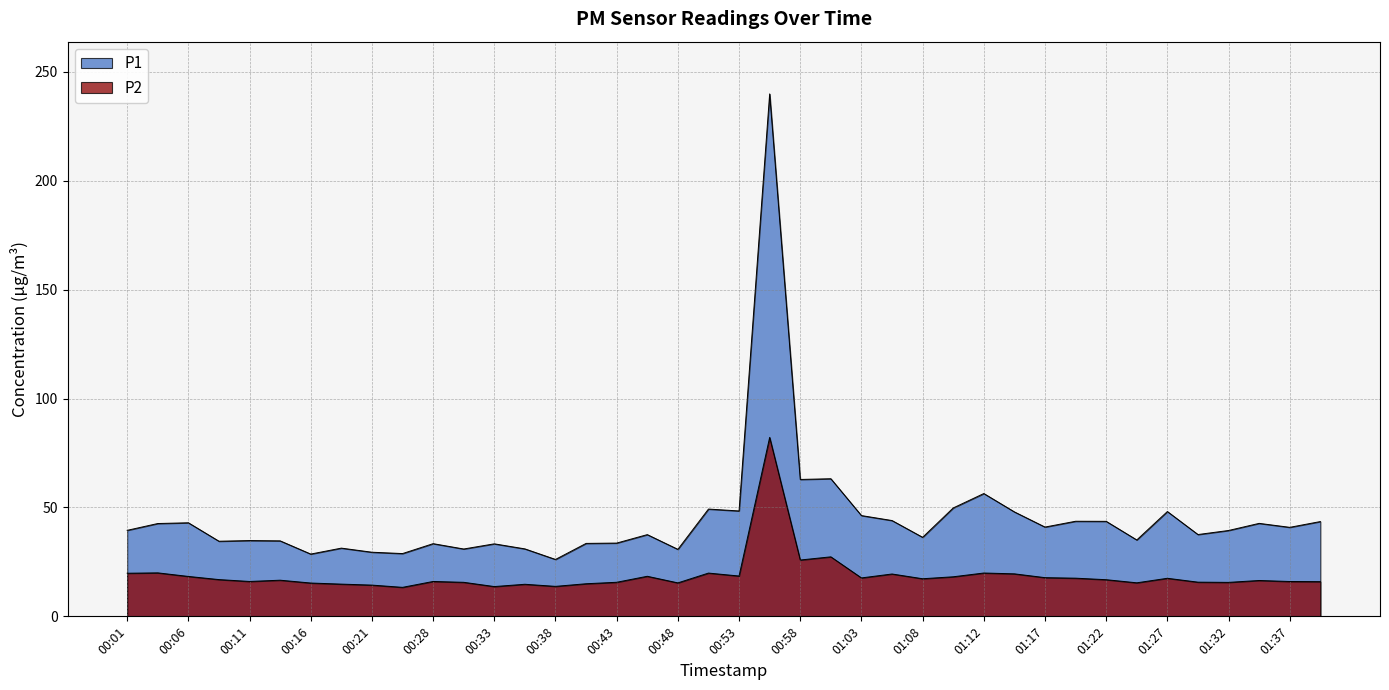

List the series in order of their overall mean, lowest first.

P2, P1